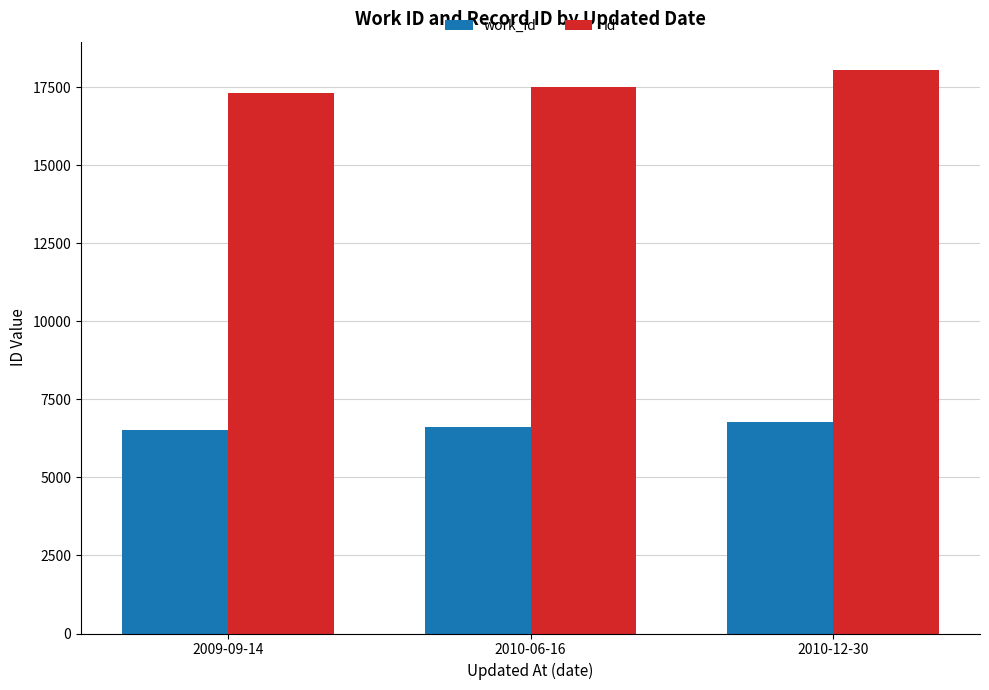

At which label is work_id closest to 6644?

2010-06-16